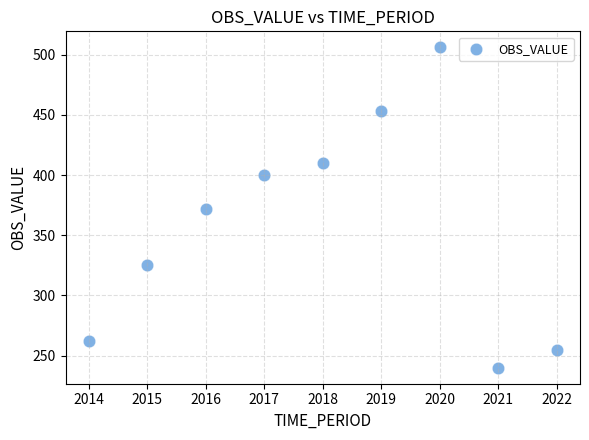

What is the range of Y values (max minus min)?

266